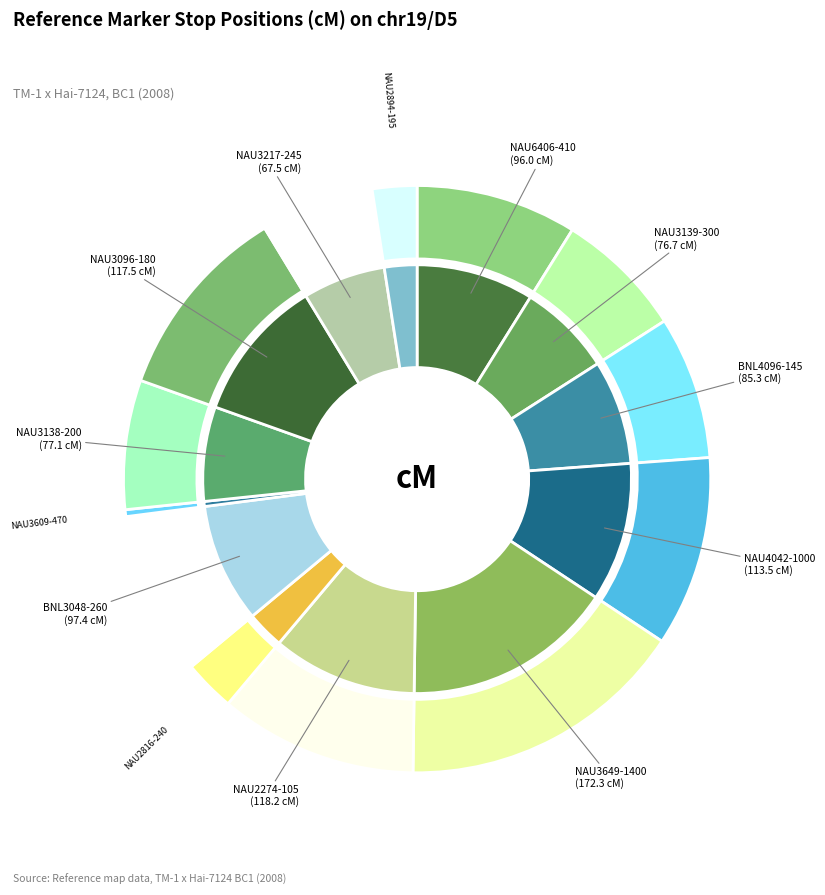

What portion of the pie excludes NAU3138-200?

92.9%